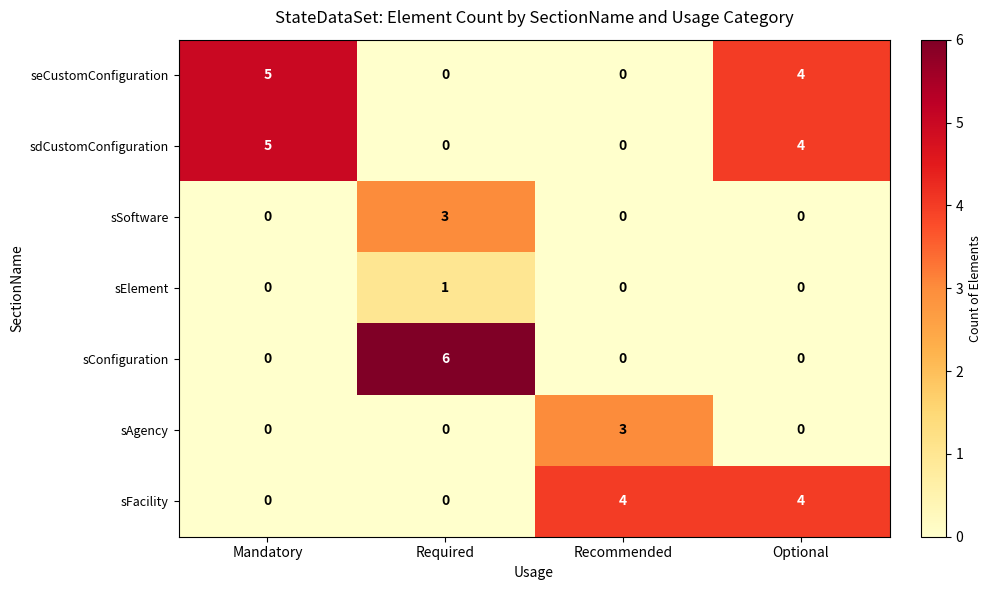

At which category is the sum across all series the highest?

Optional